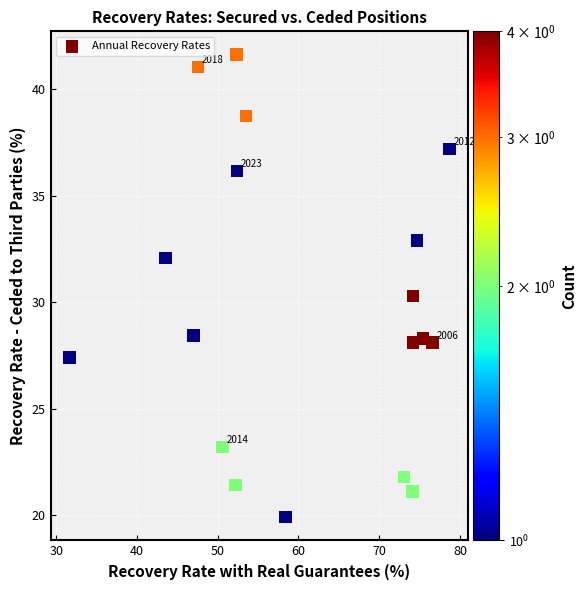

What Y value in the scatter plot is closest to 30?

30.3